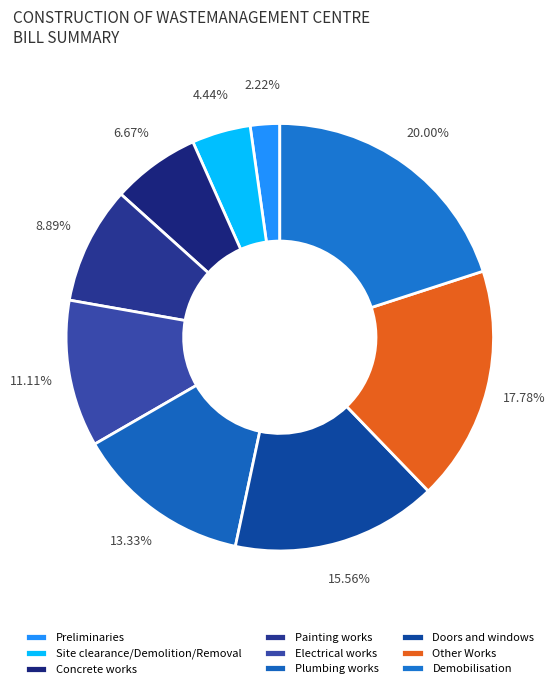

Combined, do Electrical works and Site clearance/Demolition/Removal account for over 50%?

No